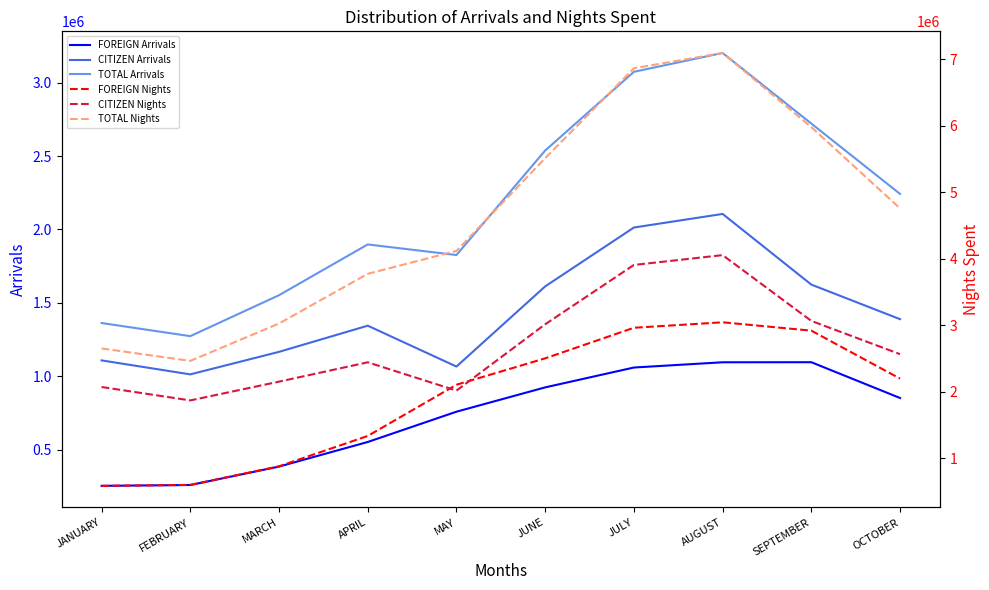

True or false: FOREIGN Nights has a value of 474549 at OCTOBER.

False